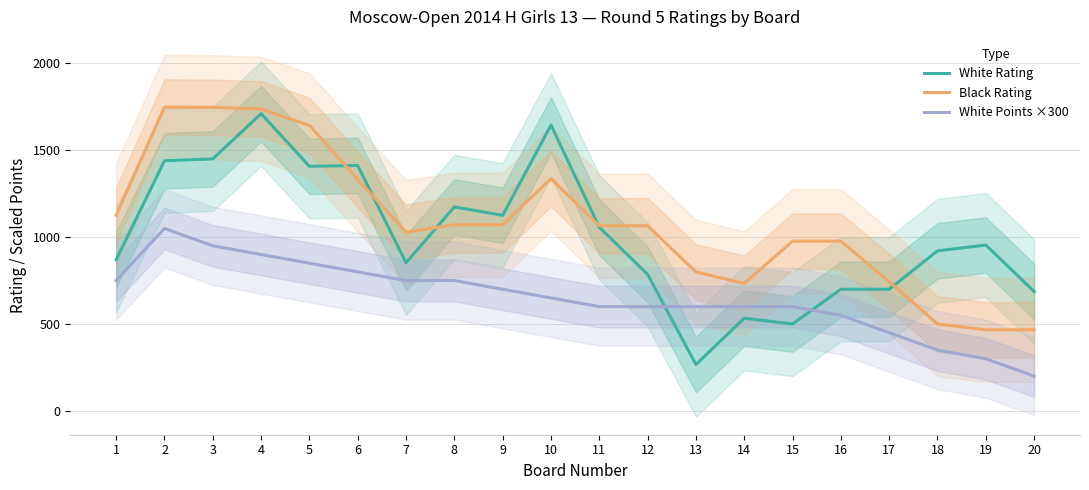

Between 18 and 19, which series saw the biggest shift?

White Points ×300